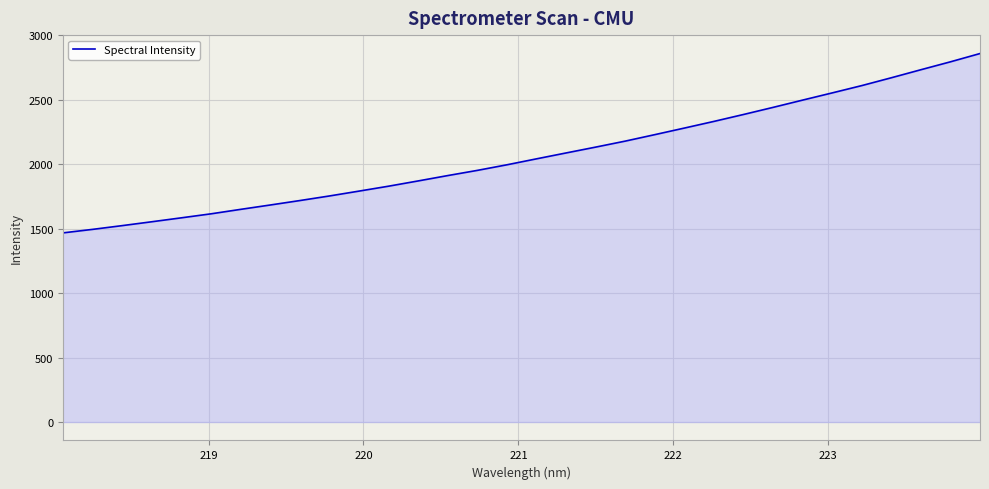

Reading left to right, transcribe all the data shown in this chart.

1467.7	1495.0	1524.1	1554.1	1584.7	1615.7	1650.3	1684.1	1718.6	1754.3	1792.0	1830.2	1871.0	1912.6	1952.8	1996.2	2042.5	2088.1	2133.5	2180.0	2230.2	2281.3	2333.0	2386.7	2441.8	2498.3	2554.2	2610.8	2671.6	2733.9	2795.3	2859.5